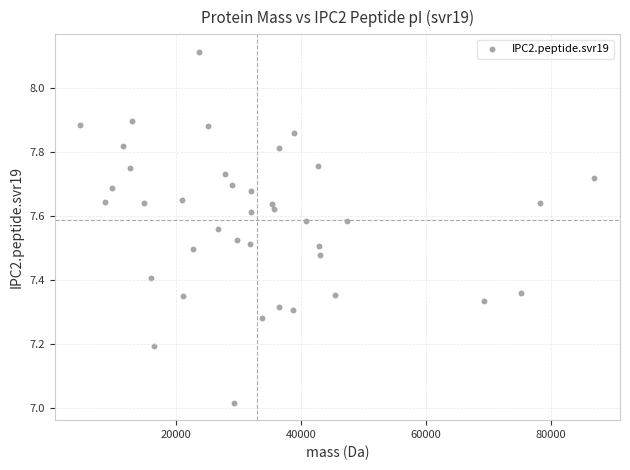

What is the range of Y values (max minus min)?

1.1